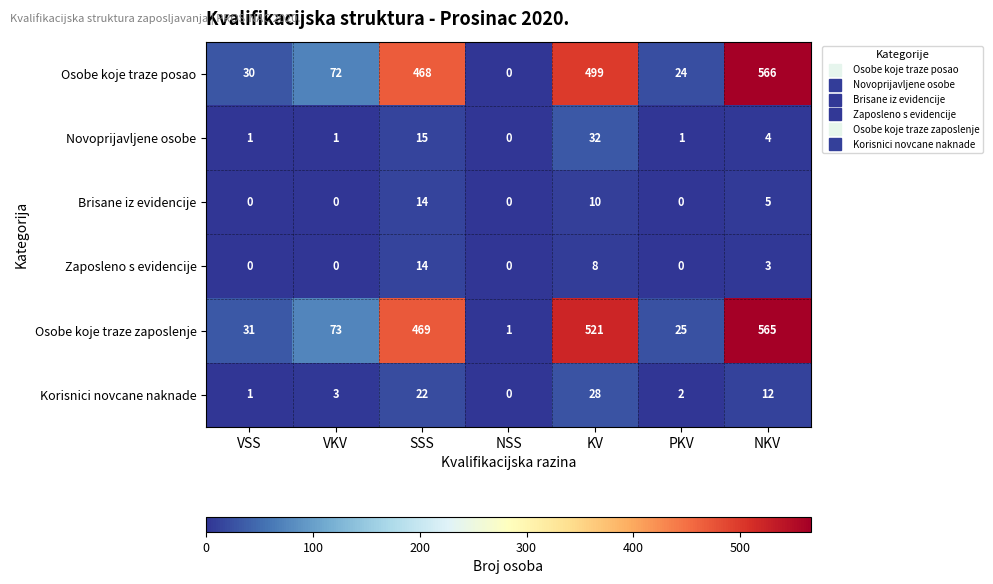

What is the maximum value for Korisnici novcane naknade?

28